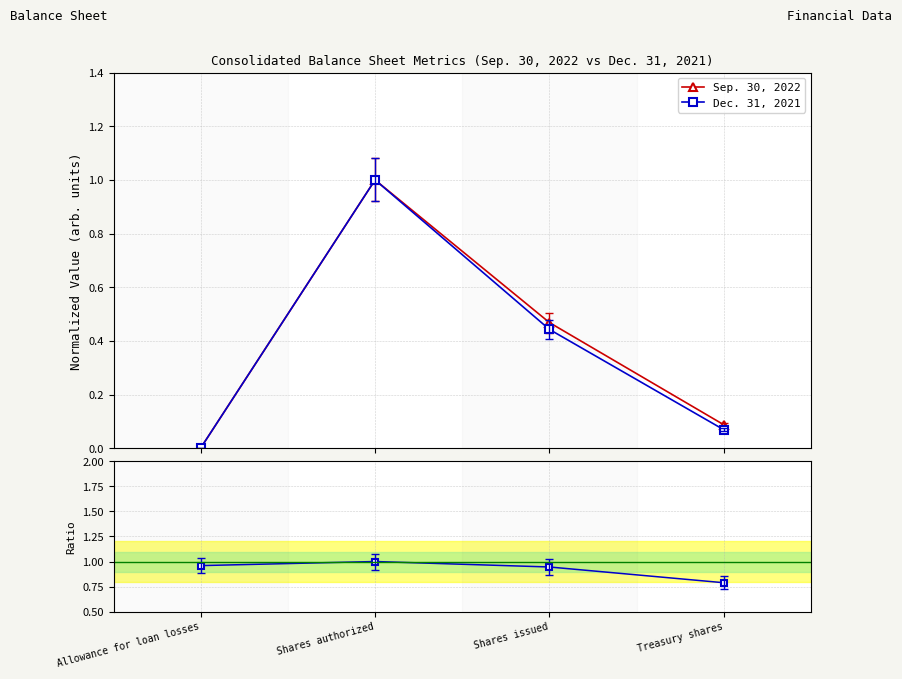

True or false: Sep. 30, 2022 has a value of 0.5 at Shares issued.

True